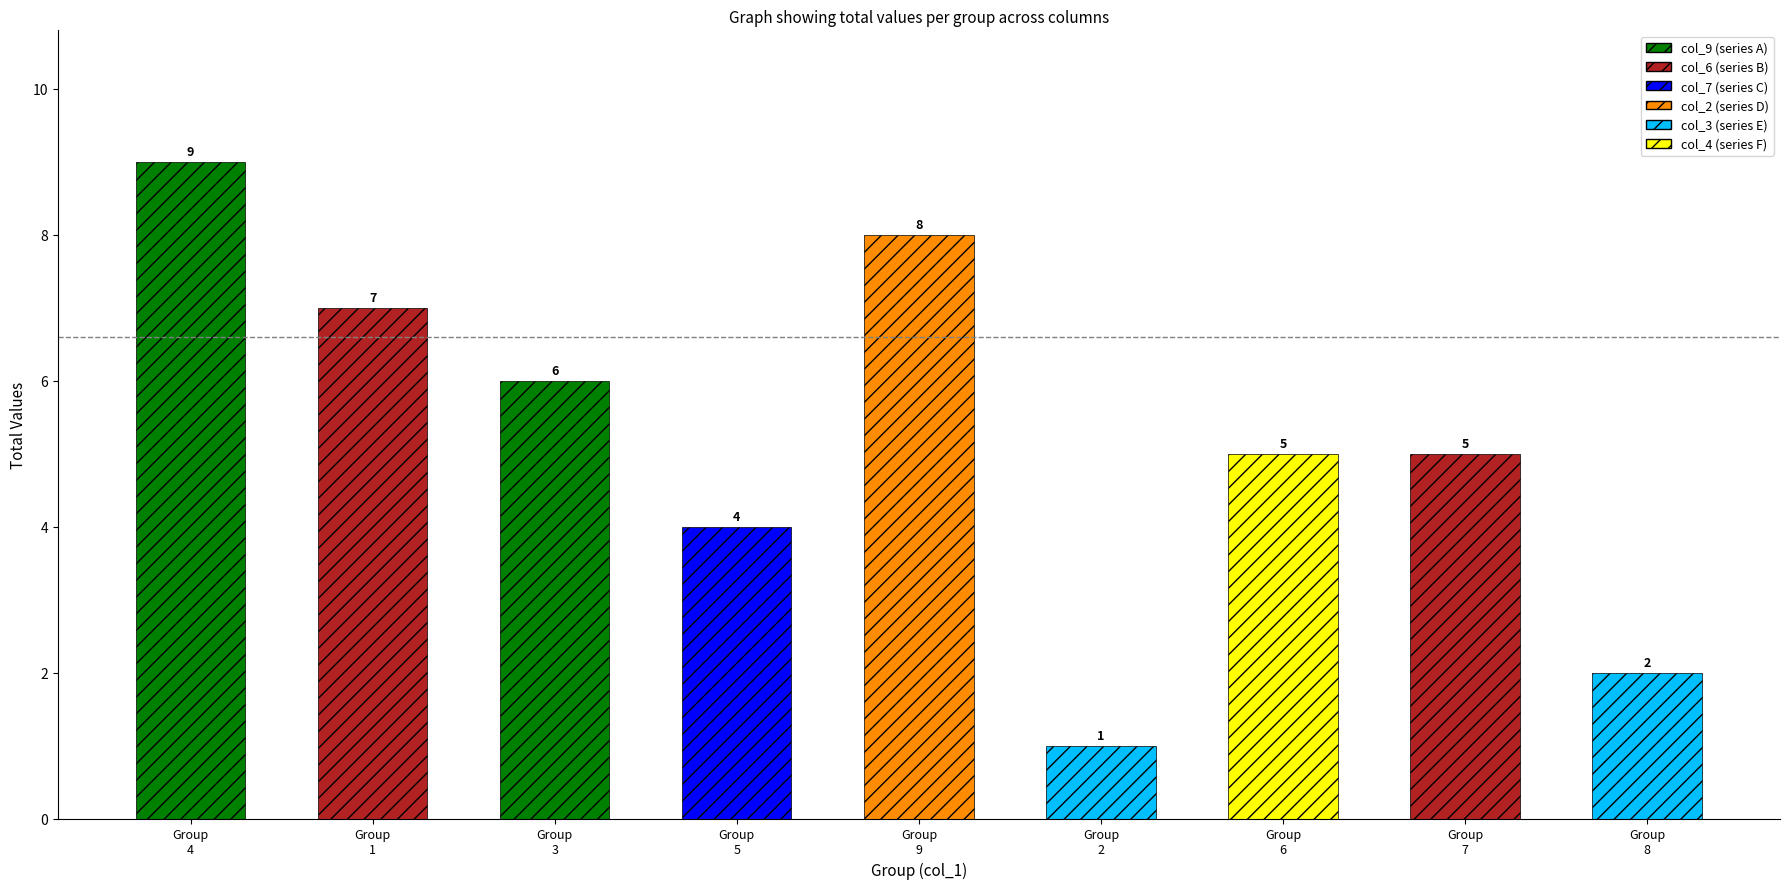

Which series has the largest total across all categories?

col_9